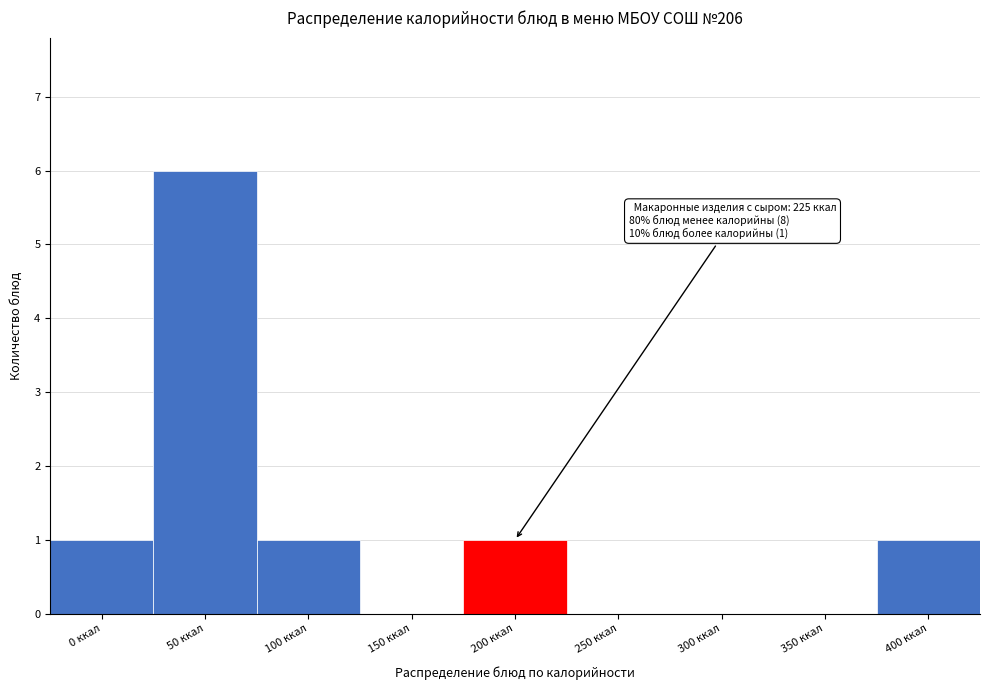

Reading left to right, what are all the values shown in this chart?

0 ккал=1	50 ккал=6	100 ккал=1	150 ккал=0	200 ккал=1	250 ккал=0	300 ккал=0	350 ккал=0	400 ккал=1